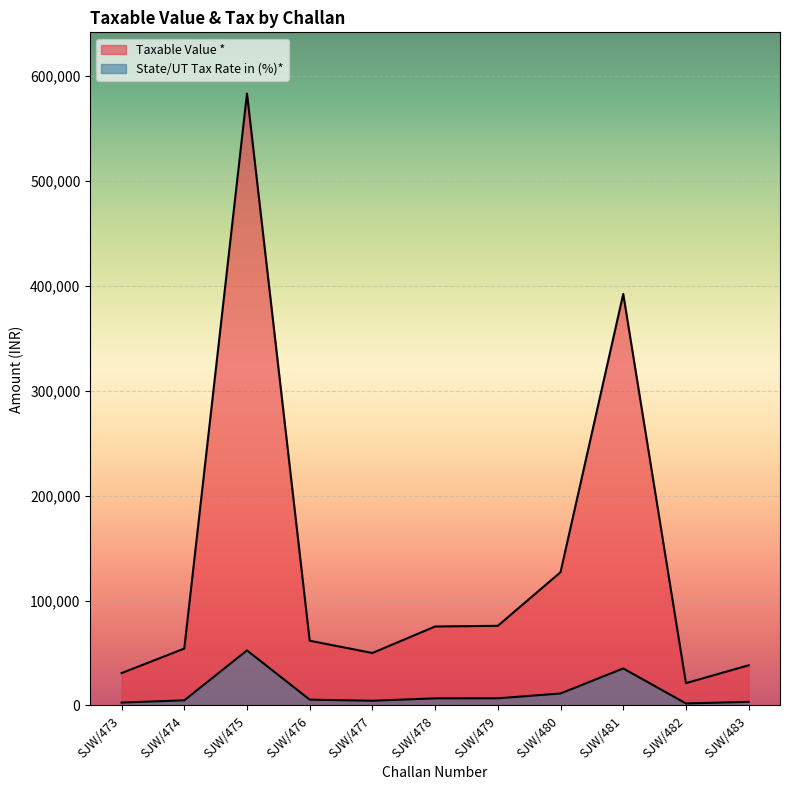

True or false: State/UT Tax Rate in (%)* and Taxable Value * cross at least once.

False